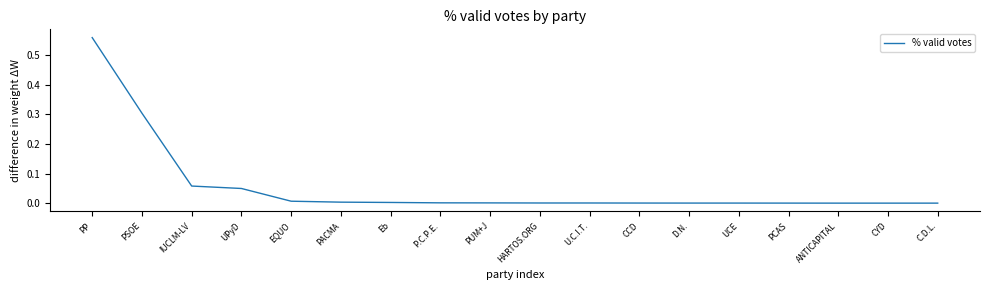

What position from the left is PCAS?

15